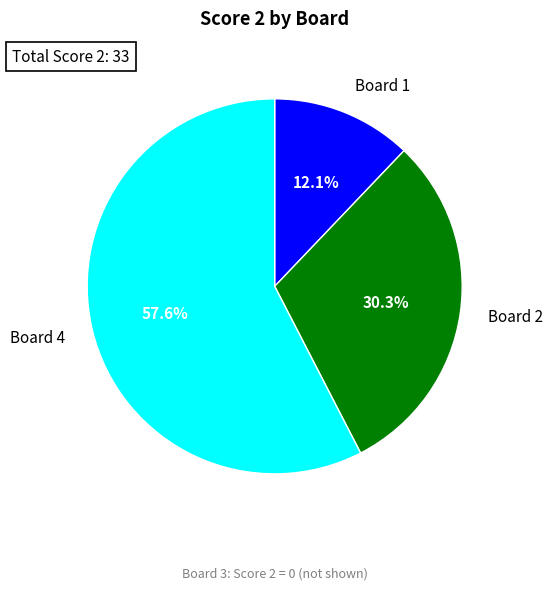

The Board 2 slice represents 36% of the pie. True or false?

False